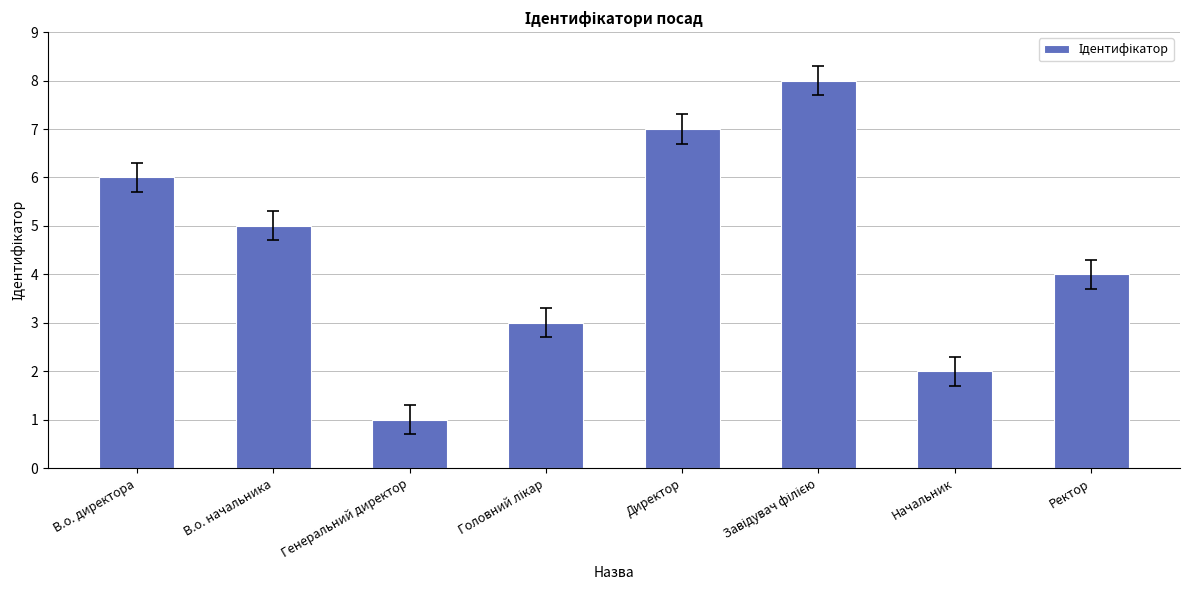

Approximately how many times larger is the value at Ректор compared to В.о. директора?

0.7